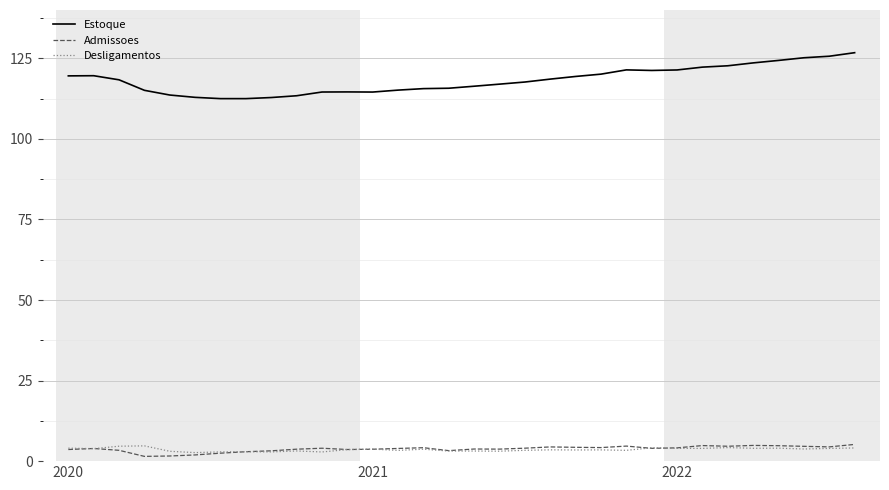

What is the maximum value shown in the chart?

126.8